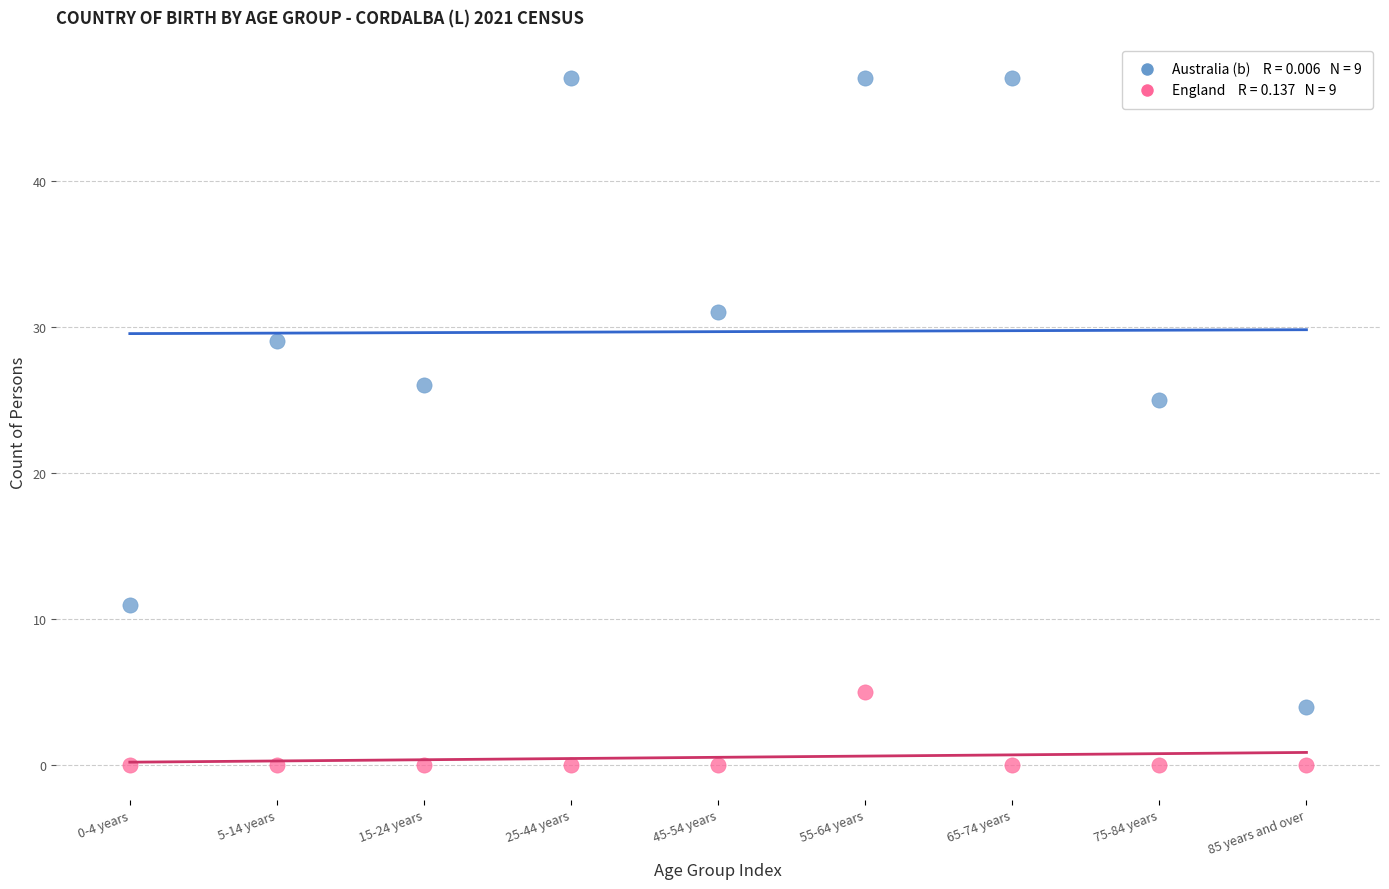

Across all series, what Y value is closest to 23?

25